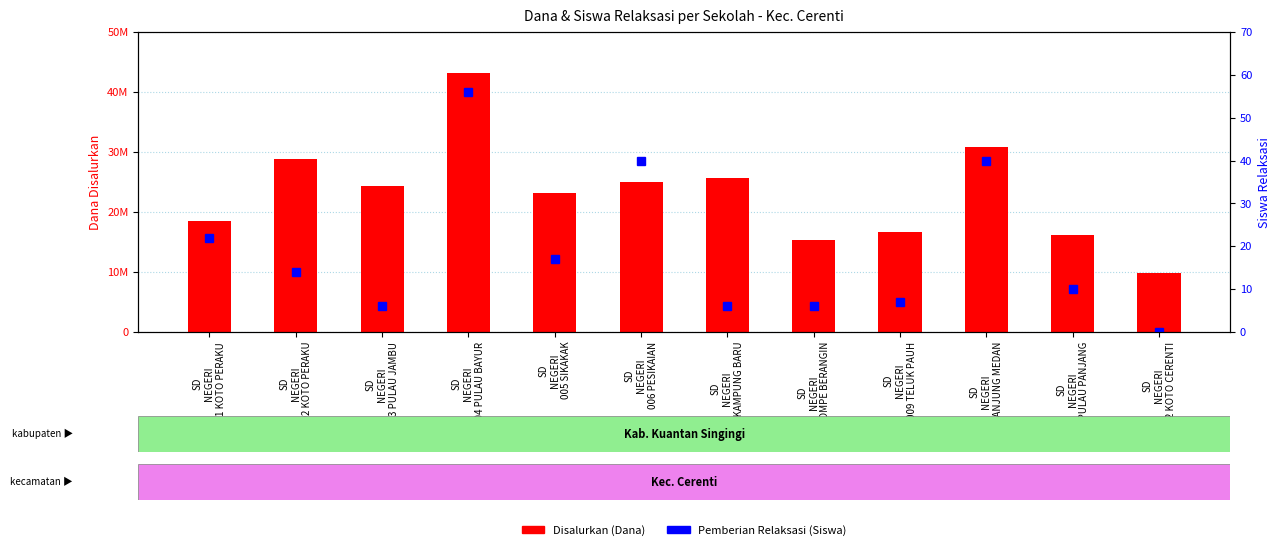

How many bars are there in each group?

2